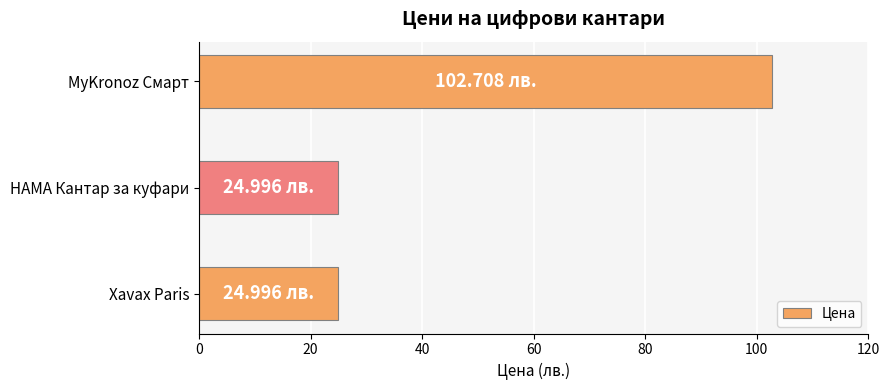

At which category does the chart reach its peak across all series?

MyKronoz Смарт